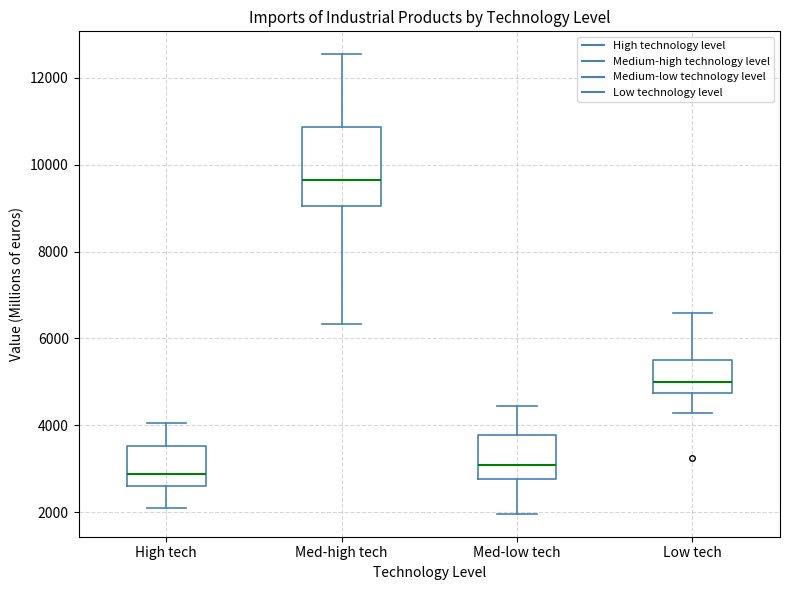

Reading left to right, read every box against the y-axis: the position of its median line, the range the box covers, and the ends of its whiskers. The values are not printed on the chart, so give them approximately, as read against the axis.

High tech: median 2800, box 2600 to 3600, whiskers 2000 to 4000
Med-high tech: median 9600, box 9000 to 10800, whiskers 6400 to 12600
Med-low tech: median 3000, box 2800 to 3800, whiskers 2000 to 4400
Low tech: median 5000, box 4800 to 5400, whiskers 4200 to 6600